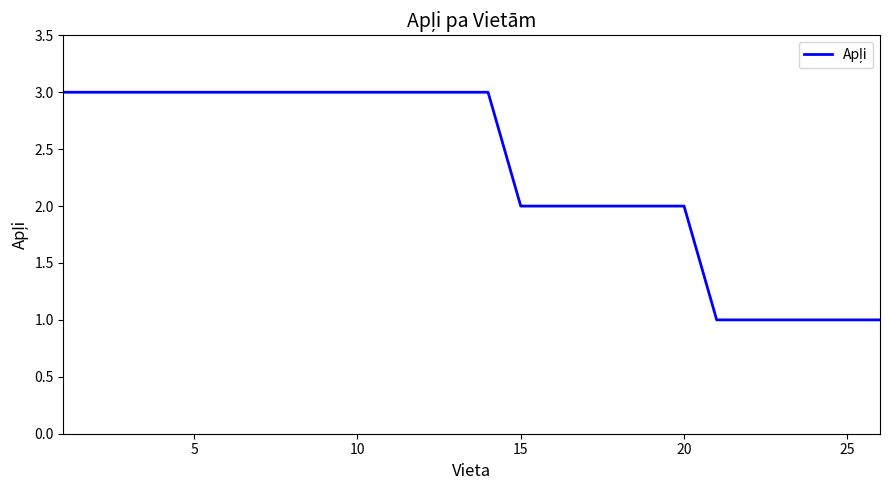

What is the greatest value displayed?

3